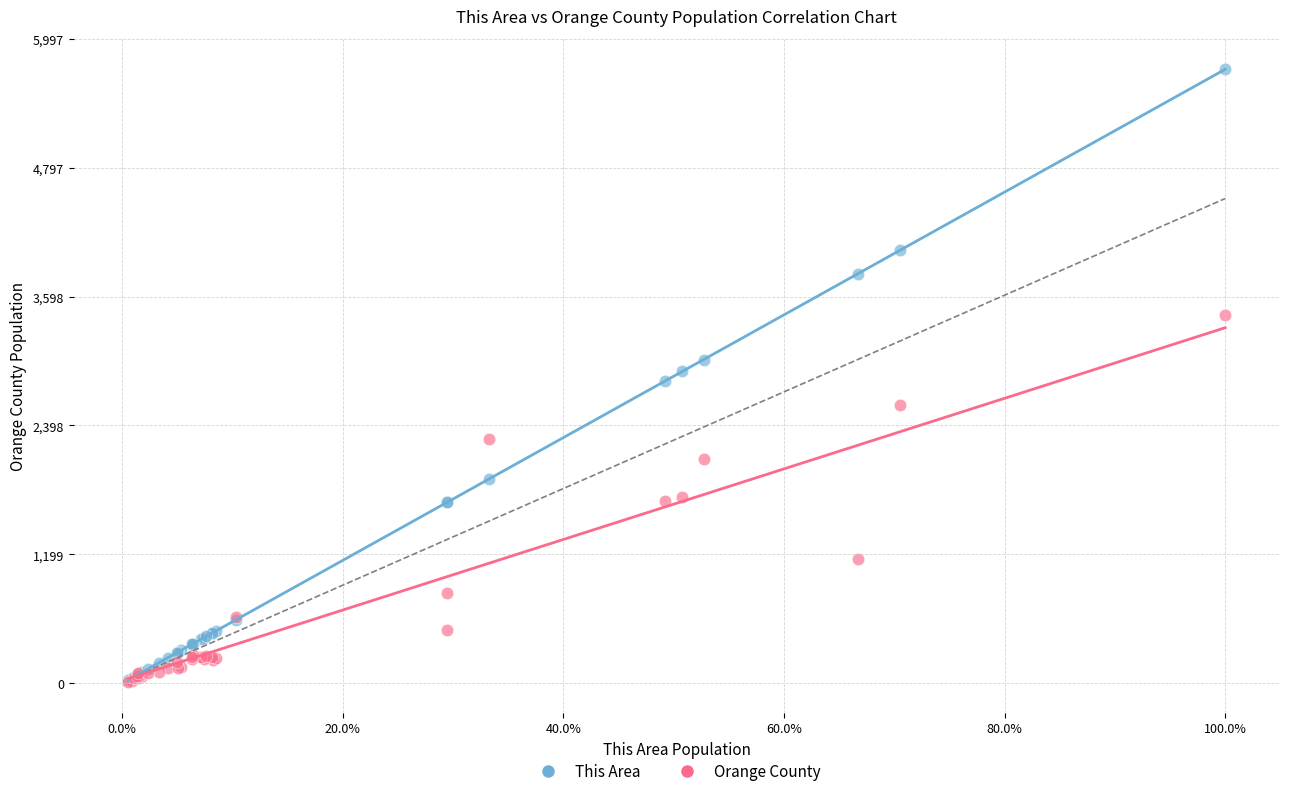

What are all the series names shown in the legend?

This Area, Orange County